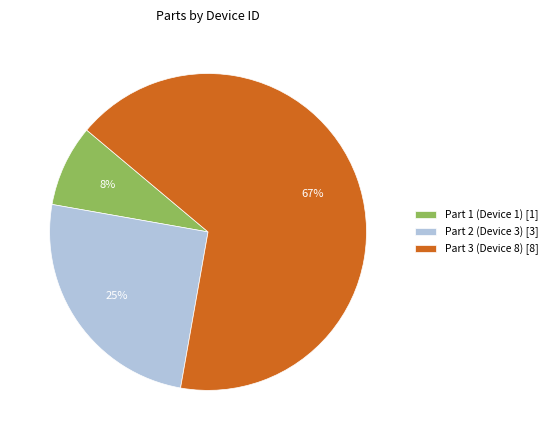

To the nearest percent, what is the combined percentage of Part 3 (Device 8) and Part 2 (Device 3)?

92%